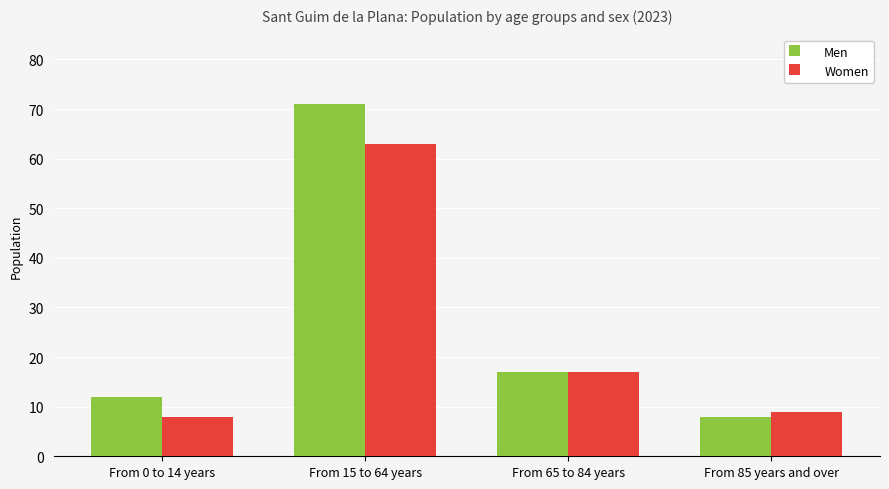

What is the difference between the Women values at From 85 years and over and From 65 to 84 years?

8